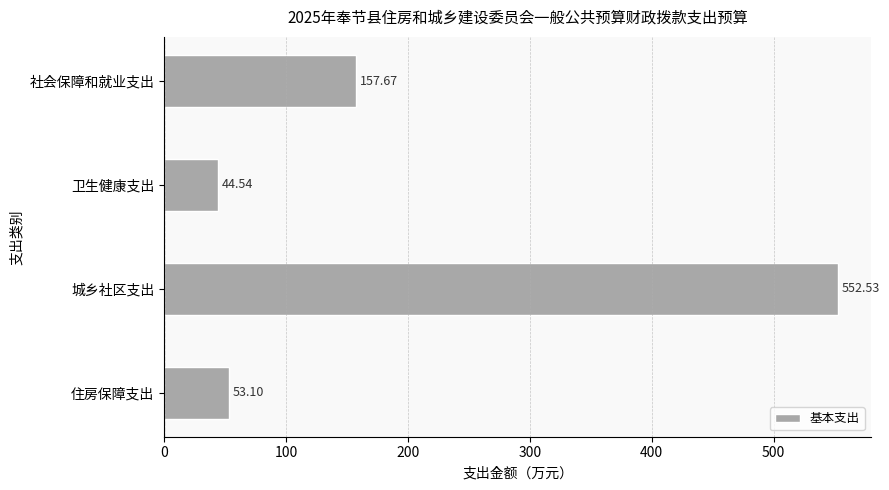

What is the label of the 2nd bar from the top?

卫生健康支出